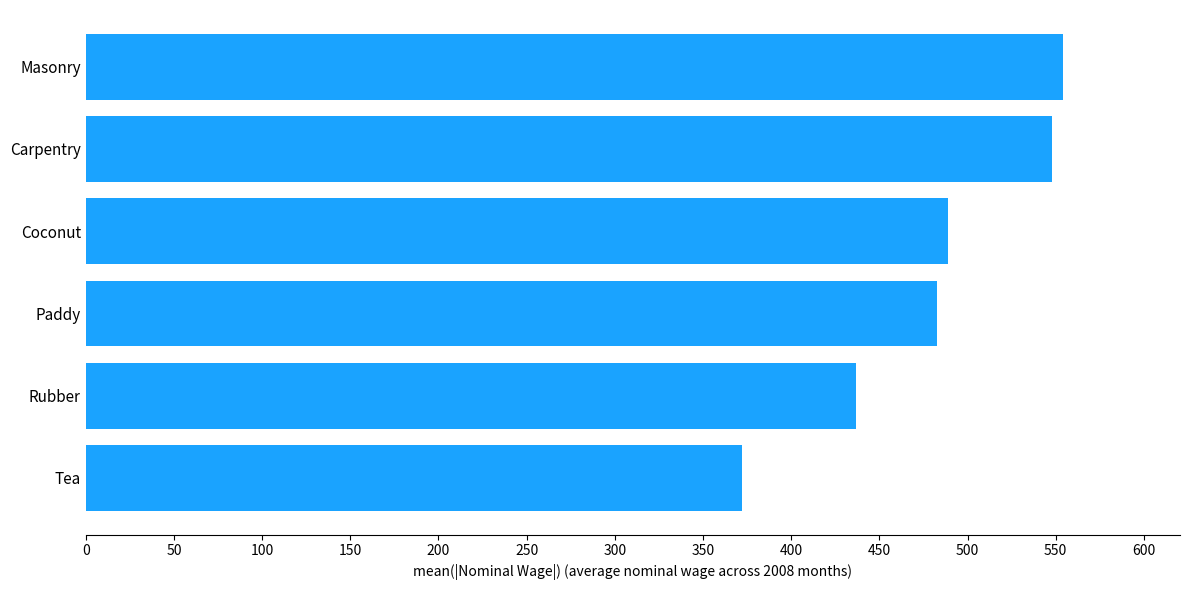

Reading top to bottom, what are all the values shown in this chart?

554.0	548.0	489.1	482.8	436.9	372.2